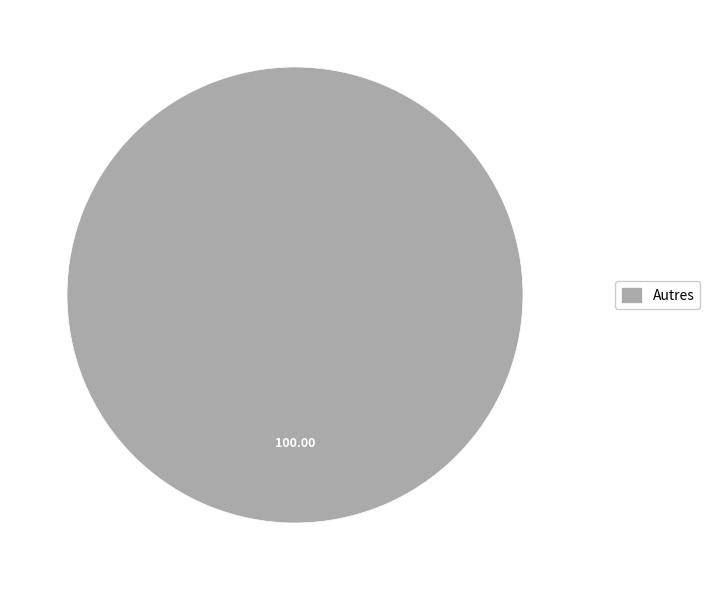

Rank the categories by value from lowest to highest.

Autres